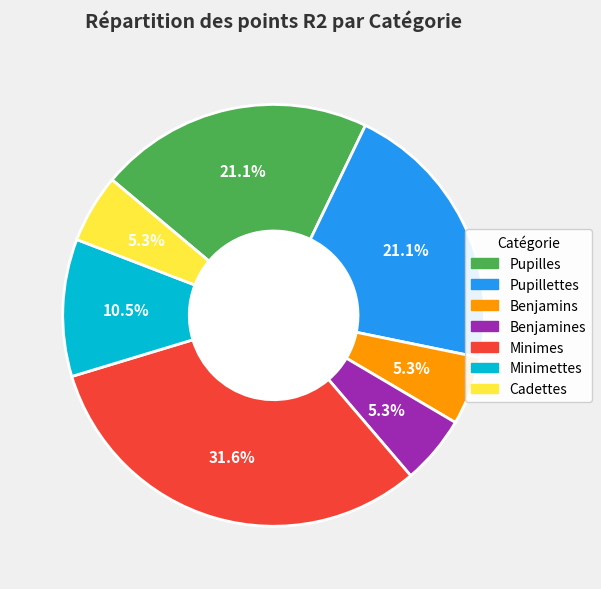

How many segments does this pie chart have?

7